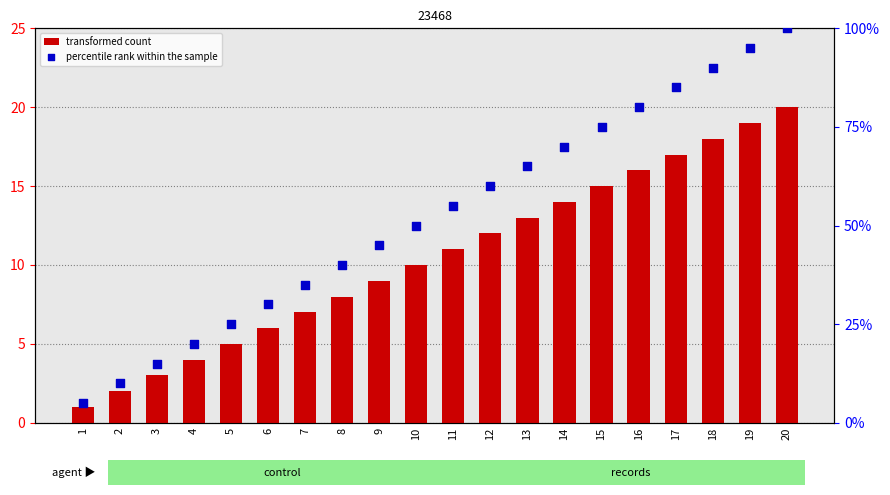

What is the total value across all series at 17?

102